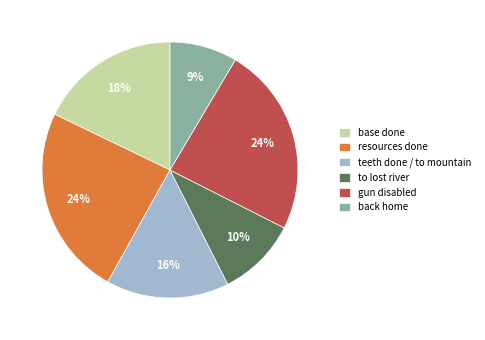

Is there any slice that represents more than half of the pie?

No